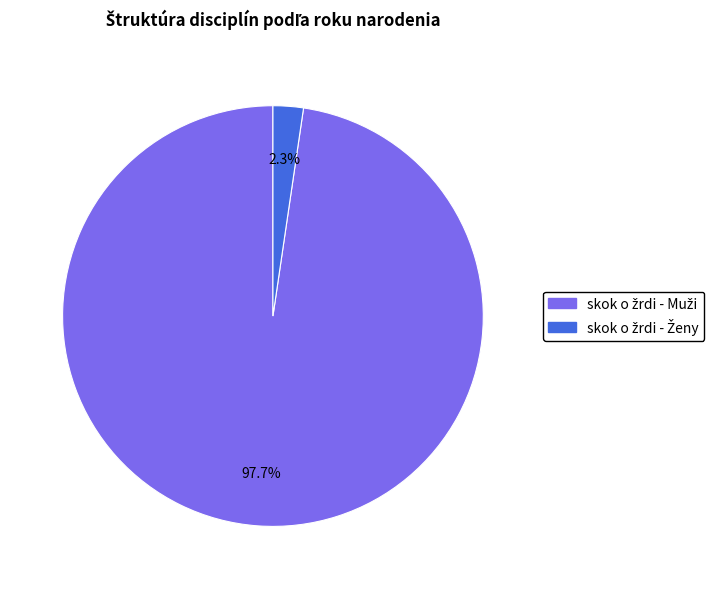

To the nearest percent, what is the difference between the largest and smallest slice percentages?

95%